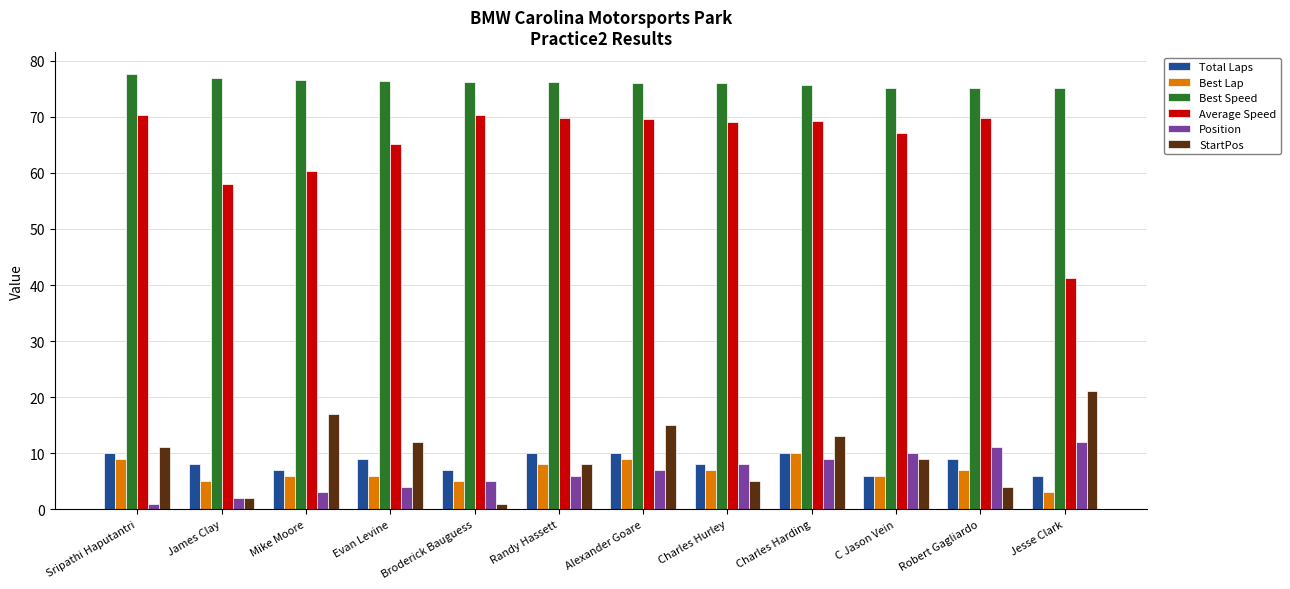

What value does the StartPos series have at Robert Gagliardo?

4.0